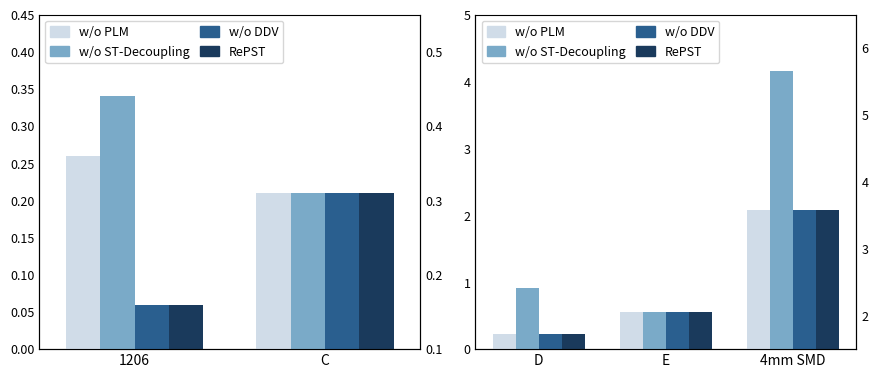

Count the number of data series in this chart.

4